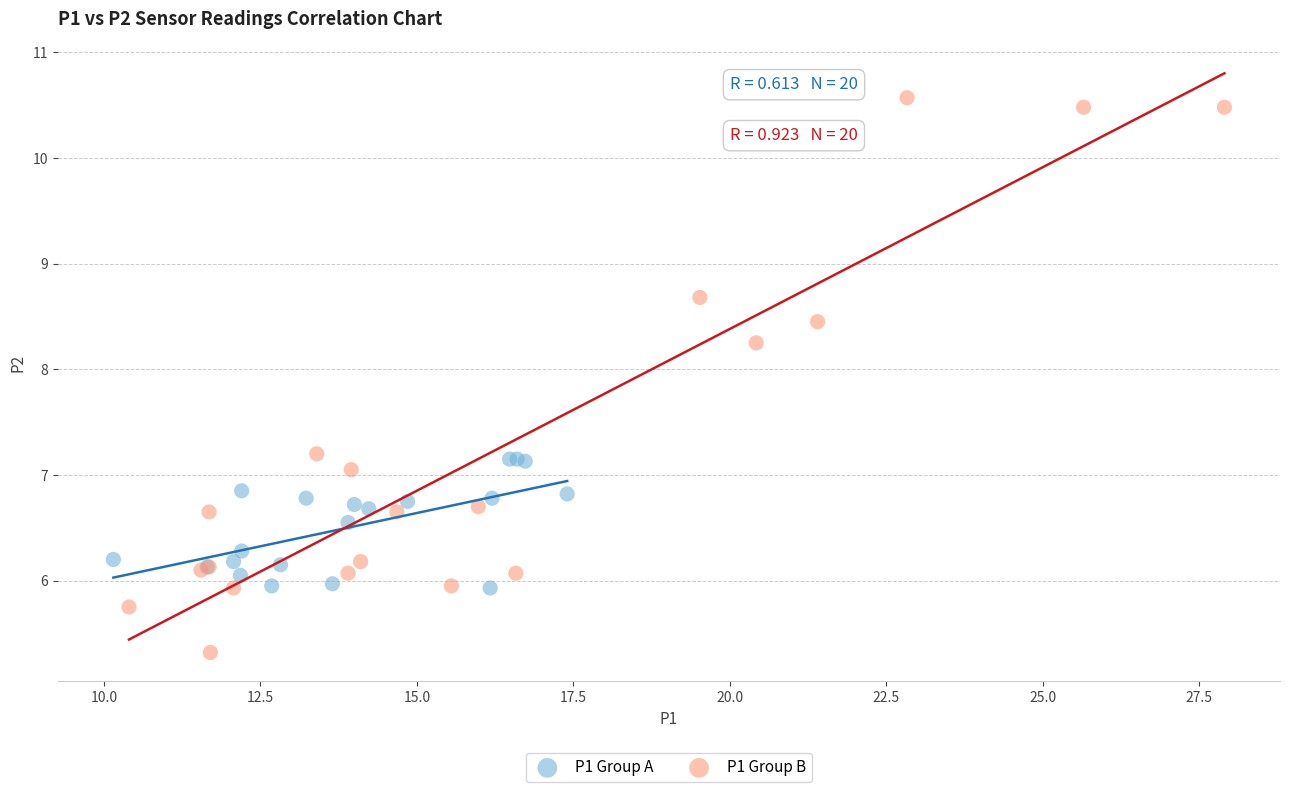

Which series has the largest Y range (max minus min)?

P1 Group B